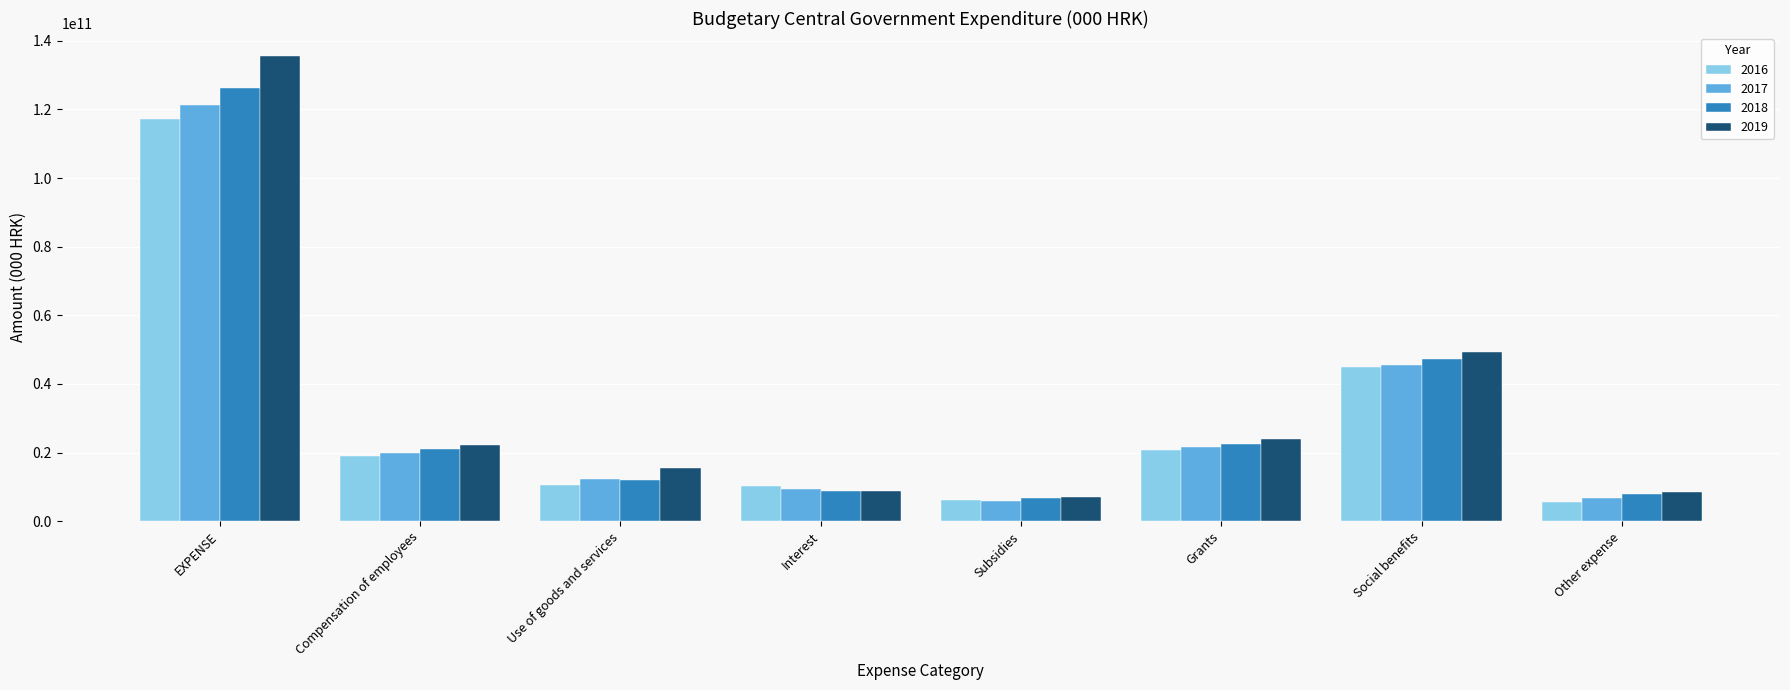

What is the sum of the 2016 values at Compensation of employees and Use of goods and services?

29616183000